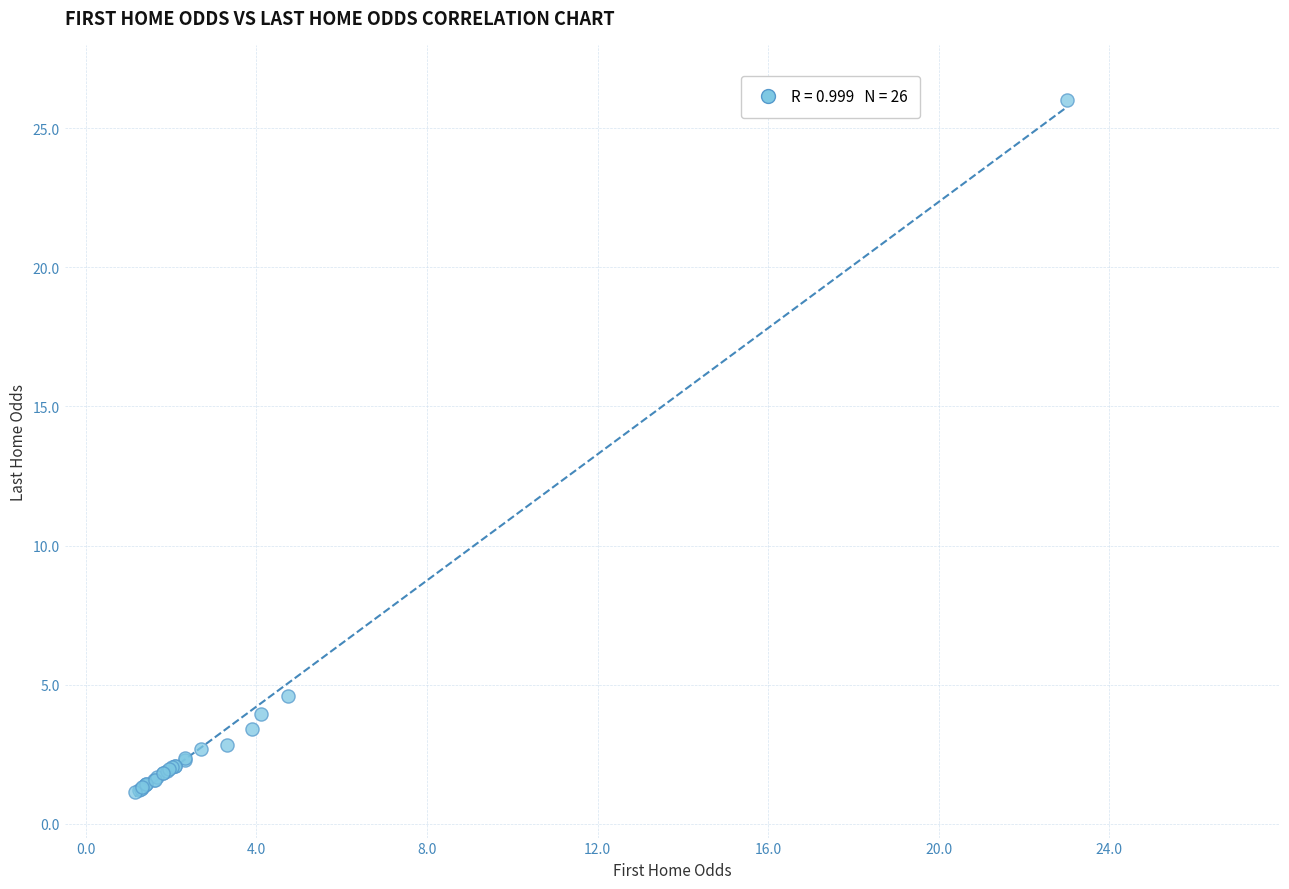

What Y value in the scatter plot is closest to 13?

4.6